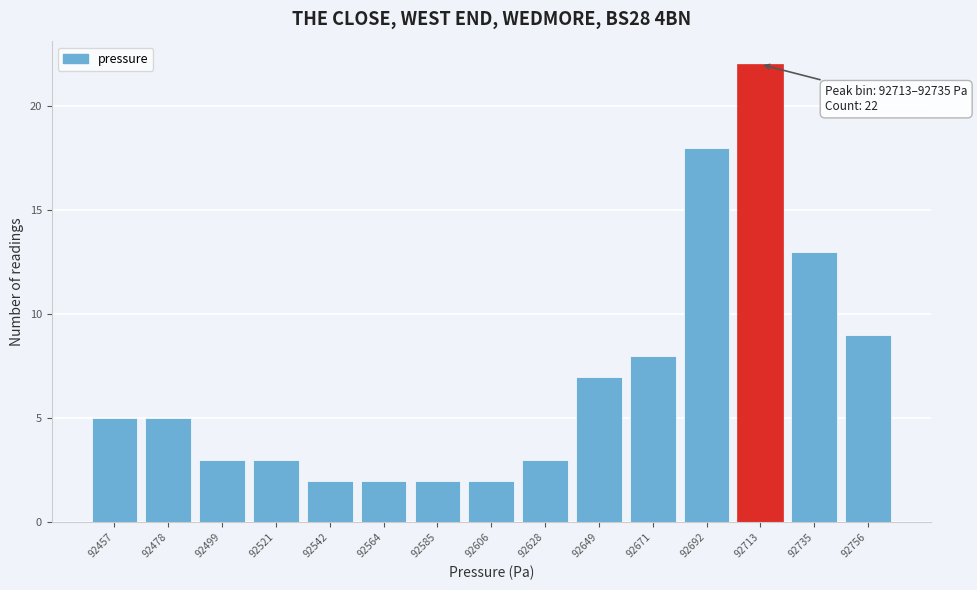

Reading left to right, transcribe all the data shown in this chart.

92457=5	92478=5	92499=3	92521=3	92542=2	92564=2	92585=2	92606=2	92628=3	92649=7	92671=8	92692=18	92713=22	92735=13	92756=9